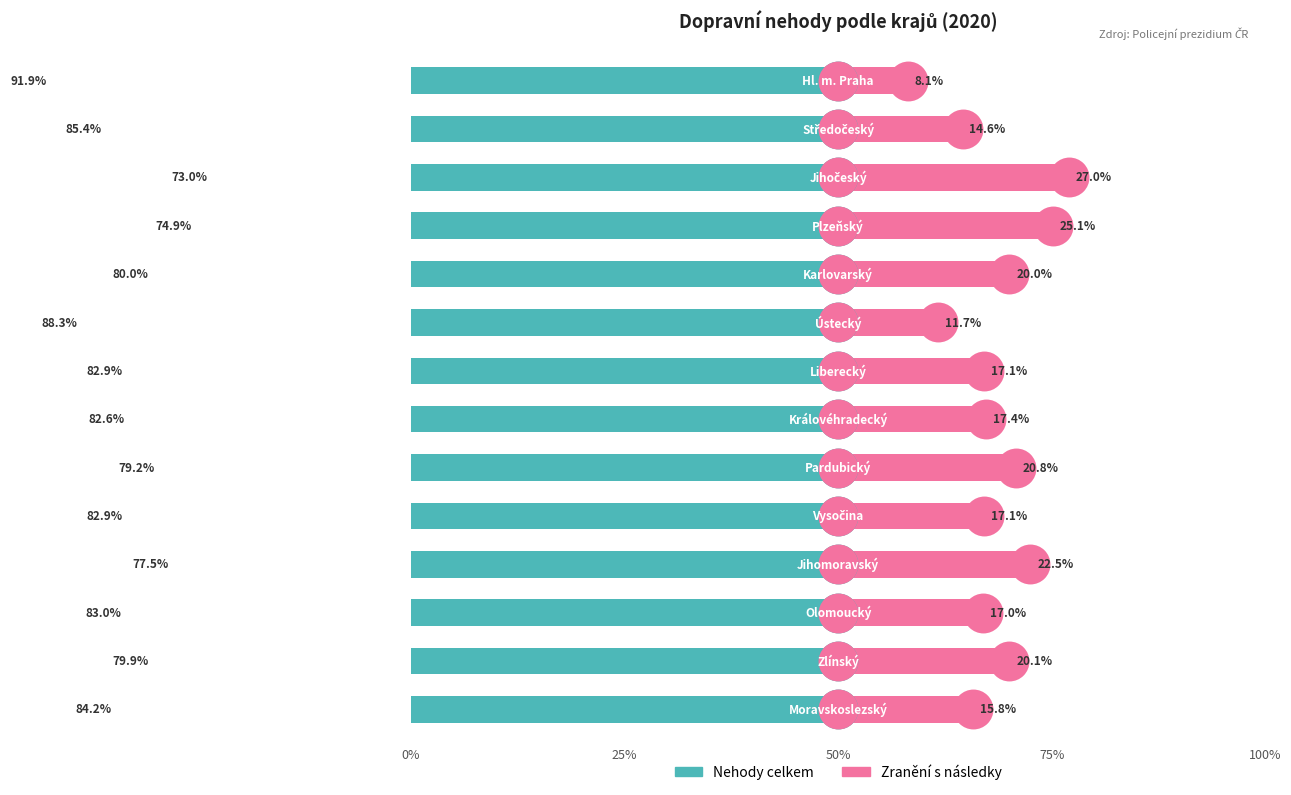

What is the total value across all series at 0%?

100.0